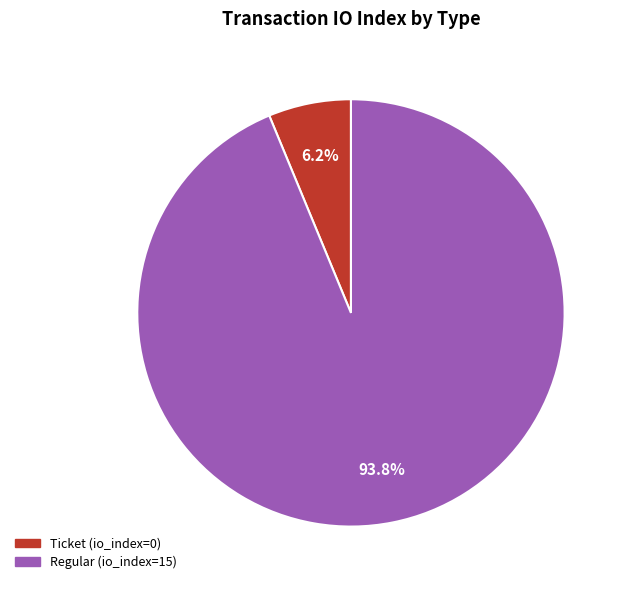

Between Regular (io_index=15) and Ticket (io_index=0), which is larger?

Regular (io_index=15)